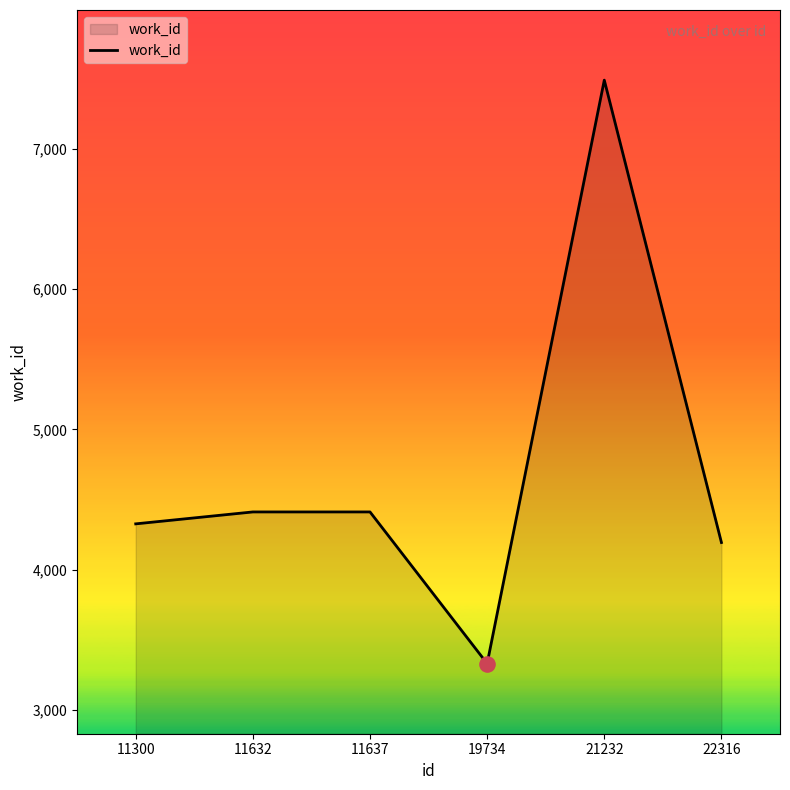

What is the change in value from 11300 to 19734?

-996